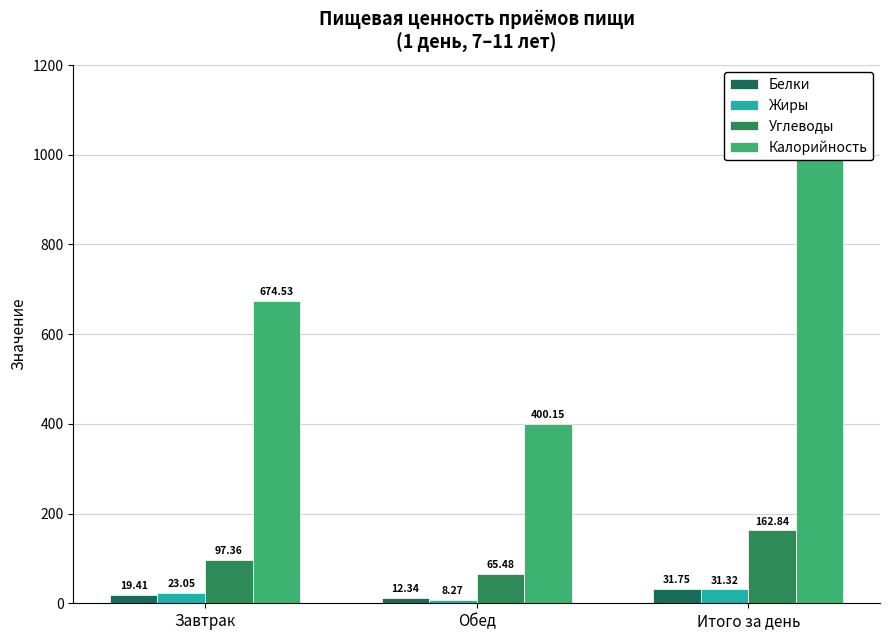

Are the bars grouped side by side (vs. stacked)?

Yes